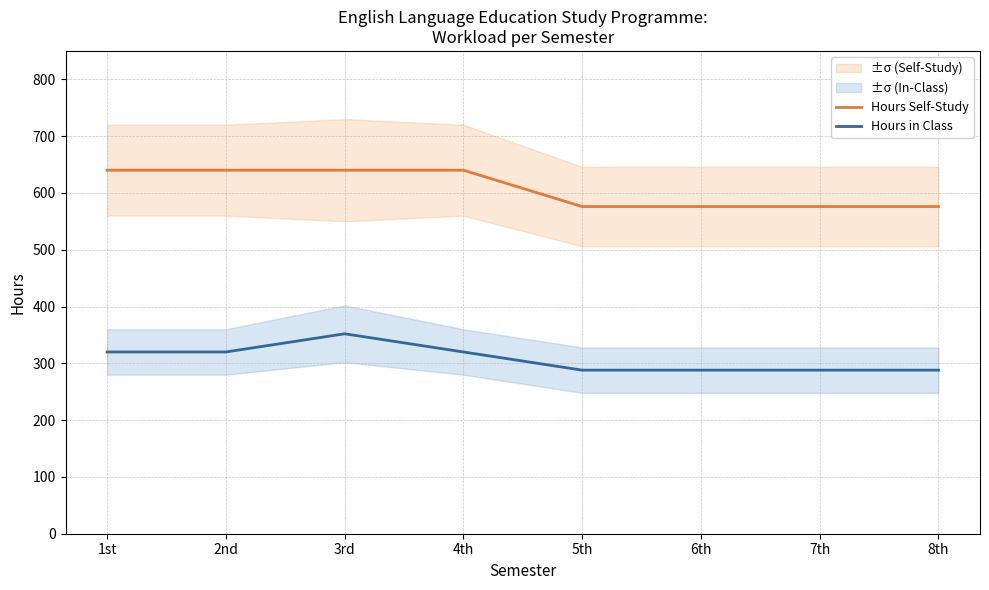

True or false: Hours in Class and Hours Self-Study intersect in this chart.

False